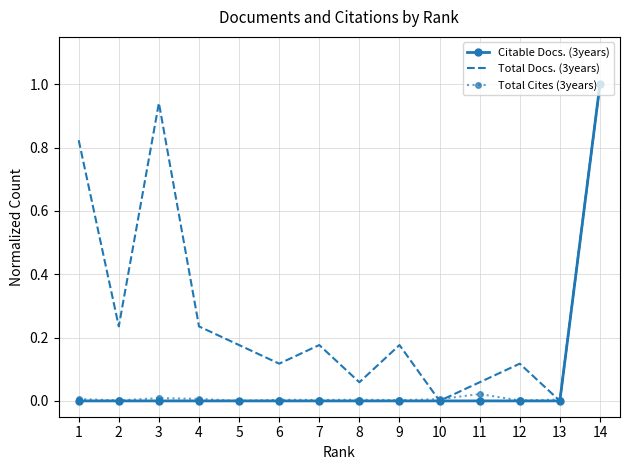

At which category does the chart reach its peak across all series?

14